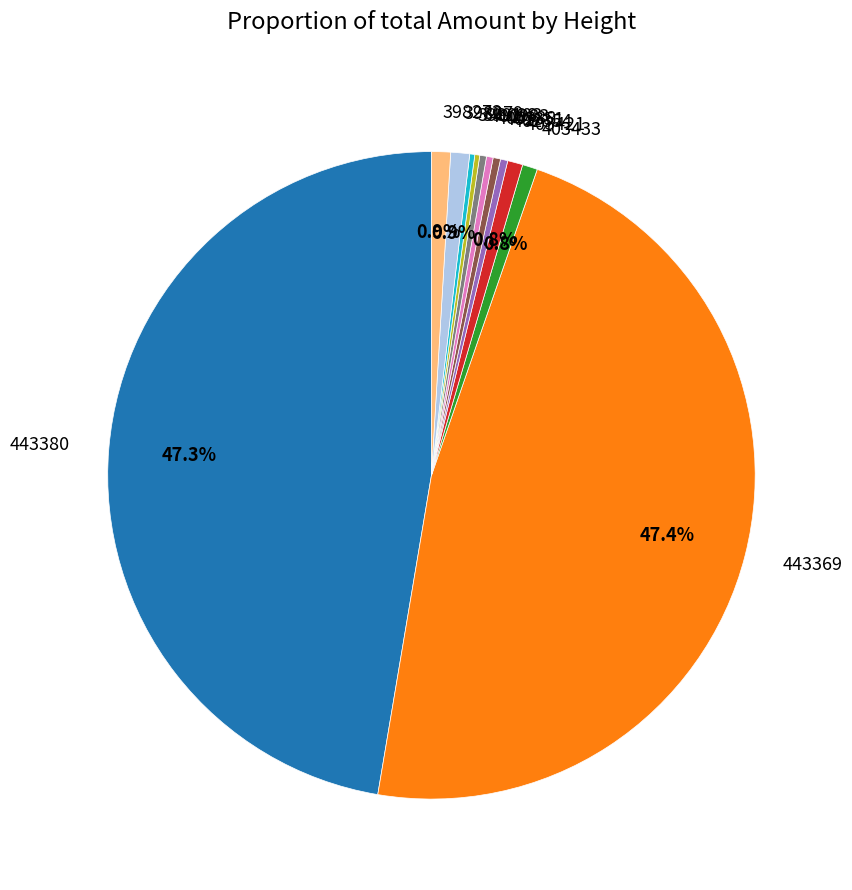

What portion of the pie excludes 443369?

52.6%